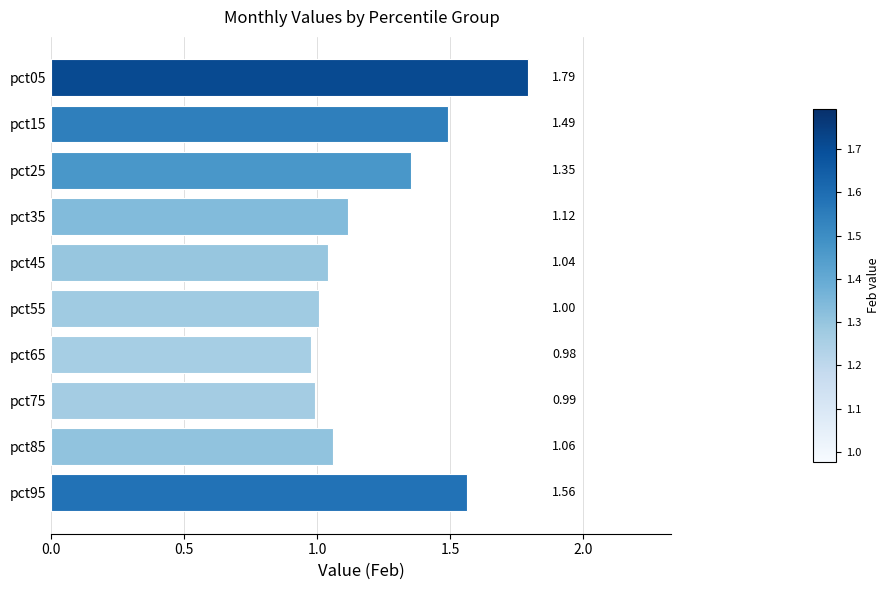

What is the average value?

1.2